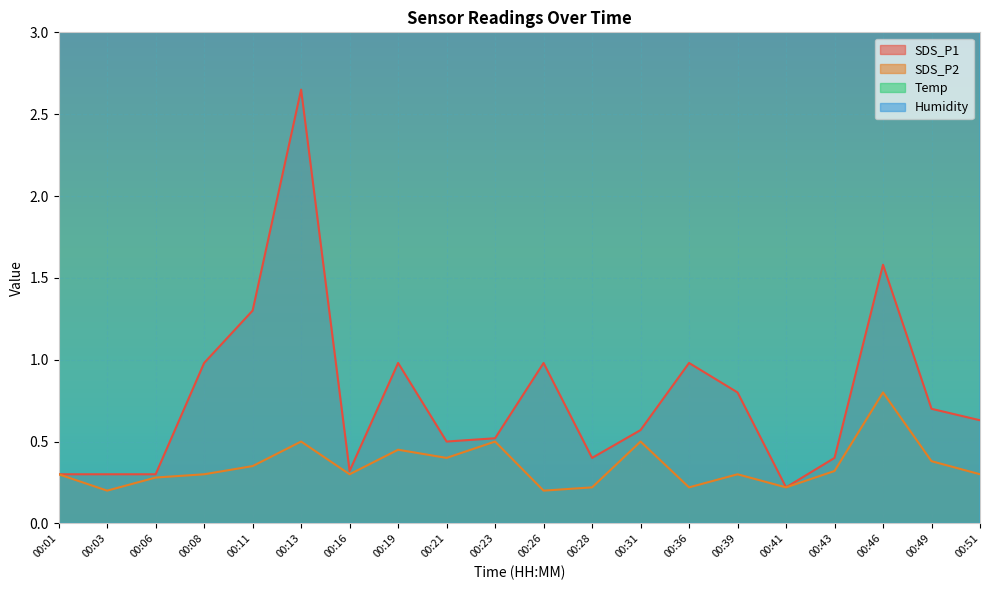

True or false: Temp has a value of 23.9 at 00:28.

True